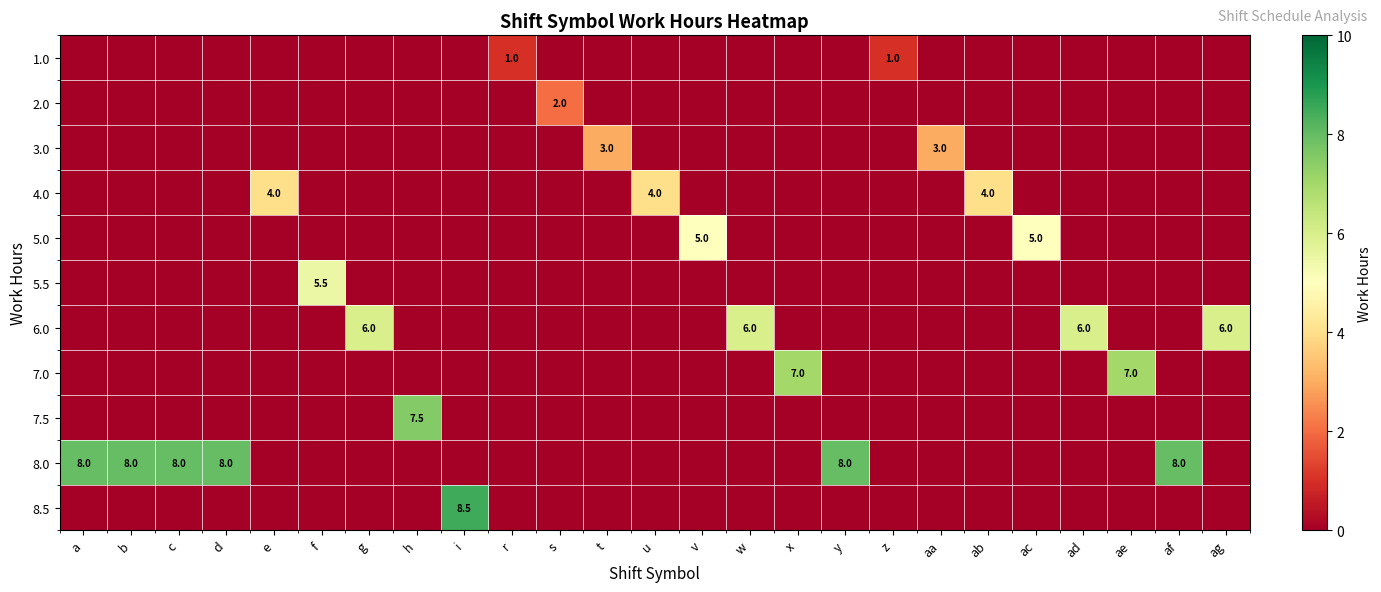

How many values in the row_10 series exceed 0?

1